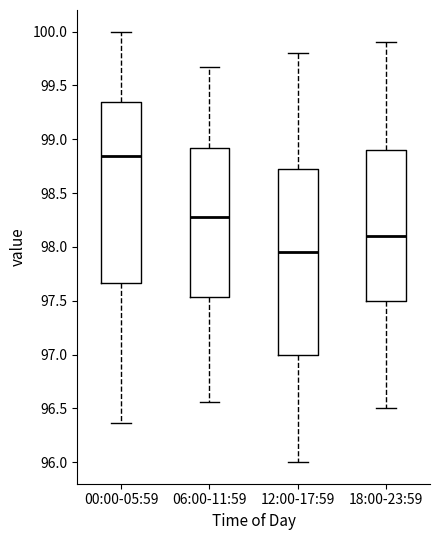

Reading left to right, read every box against the y-axis: the position of its median line, the range the box covers, and the ends of its whiskers. The values are not printed on the chart, so give them approximately, as read against the axis.

00:00-05:59: median 98.85, box 97.65 to 99.35, whiskers 96.35 to 100.00
06:00-11:59: median 98.30, box 97.55 to 98.90, whiskers 96.55 to 99.65
12:00-17:59: median 97.95, box 97.00 to 98.75, whiskers 96.00 to 99.80
18:00-23:59: median 98.10, box 97.50 to 98.90, whiskers 96.50 to 99.90